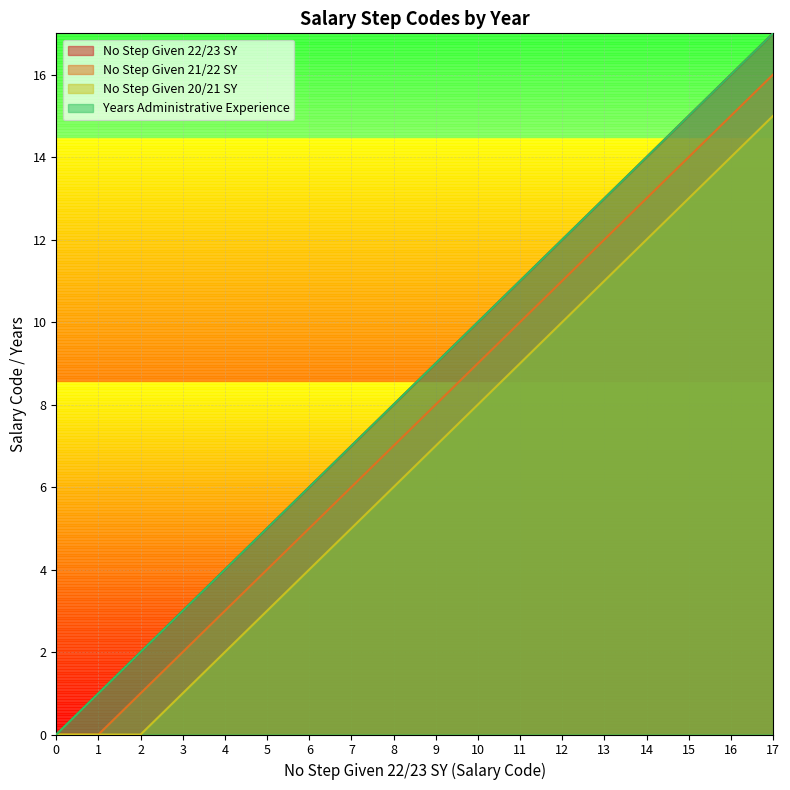

Which series has the largest range (max minus min)?

No Step Given 22/23 SY